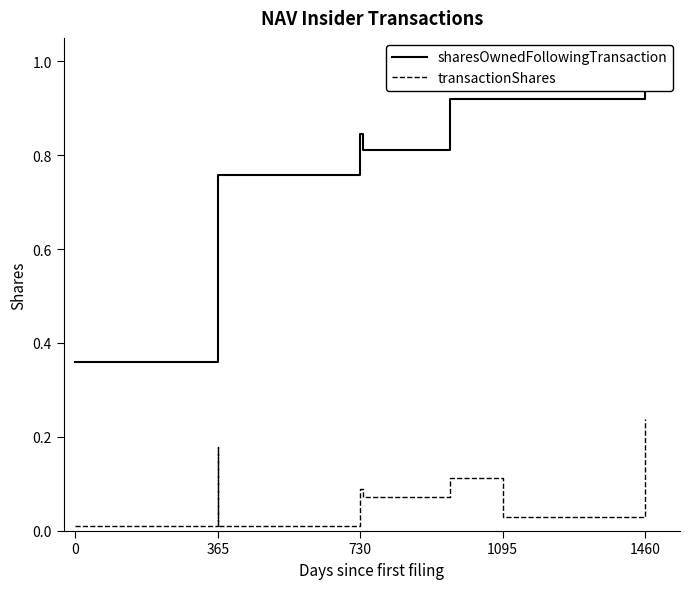

What is the average value of the sharesOwnedFollowingTransaction series?

0.8